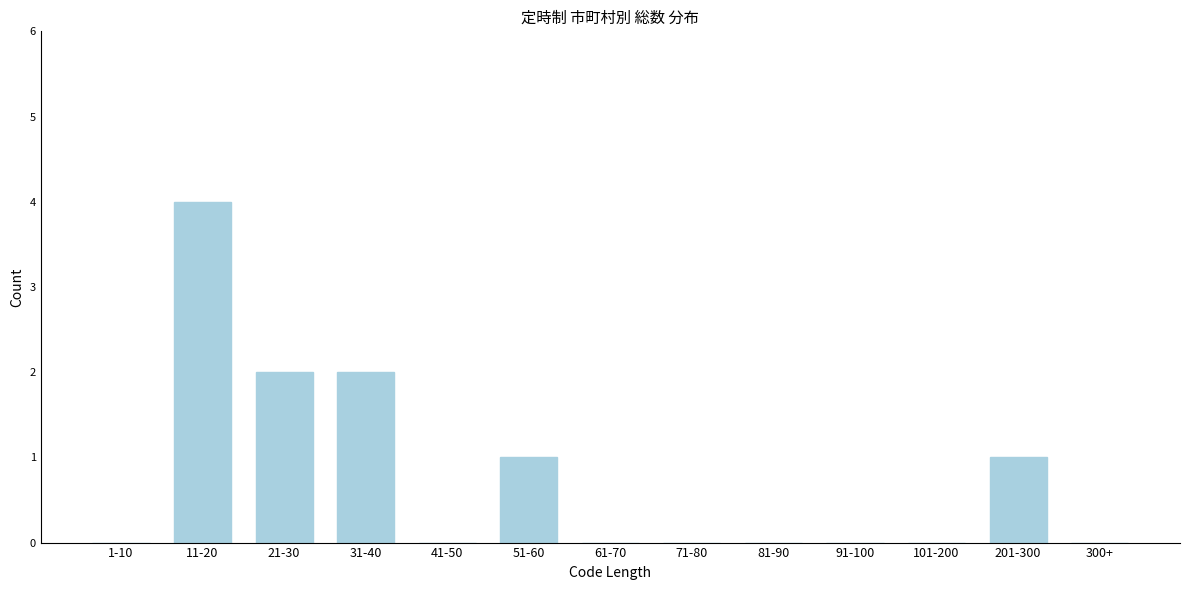

Reading left to right, list all the values displayed in this chart.

1-10=0	11-20=4	21-30=2	31-40=2	41-50=0	51-60=1	61-70=0	71-80=0	81-90=0	91-100=0	101-200=0	201-300=1	300+=0